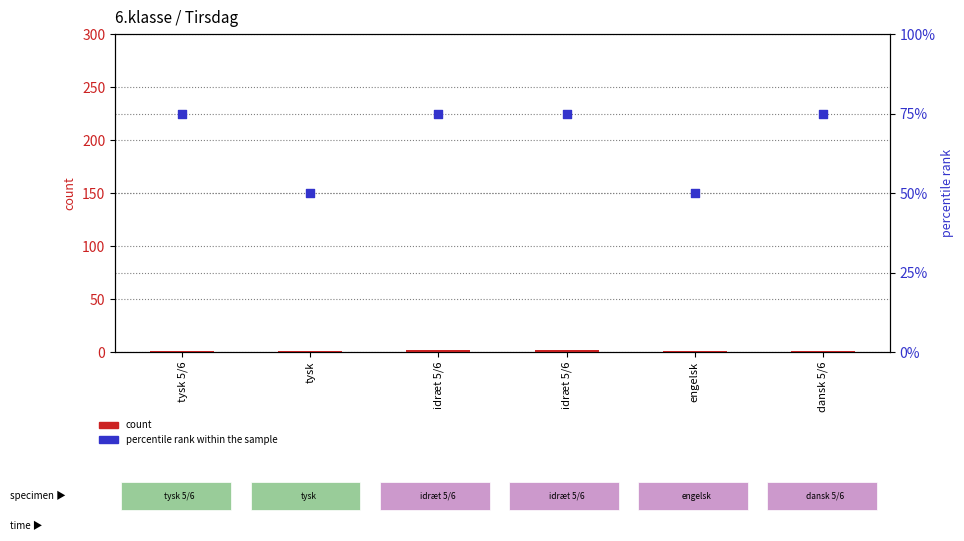

Is the value of count at engelsk greater than the value of percentile rank within the sample at idræt 5/6?

No